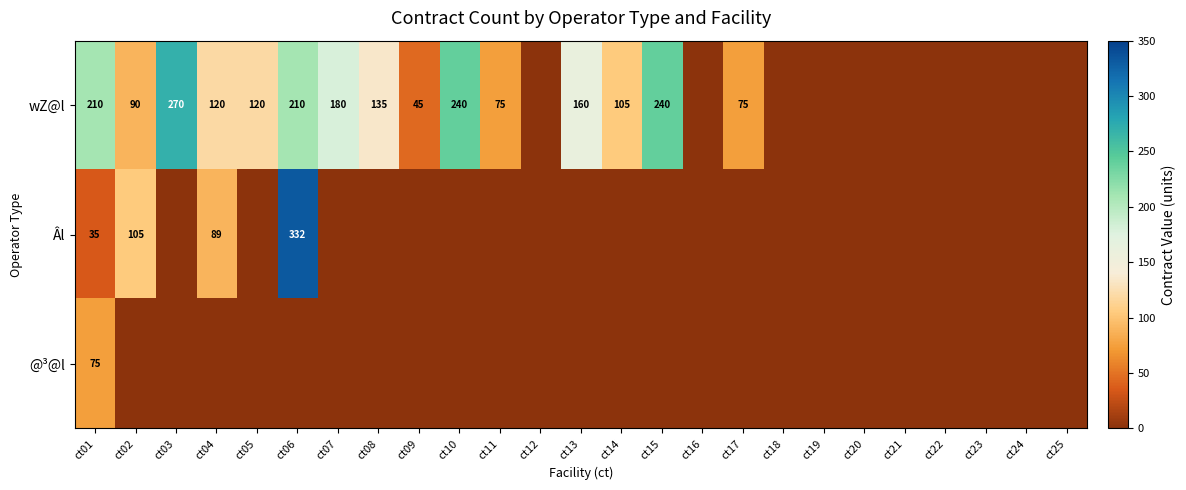

The wZ@l series shows 45 at ct09. True or false?

True